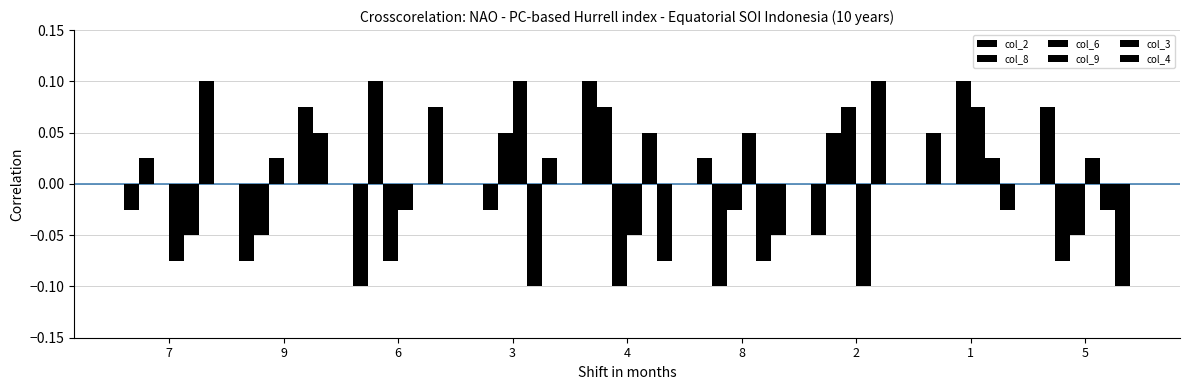

How many groups of bars are there?

9